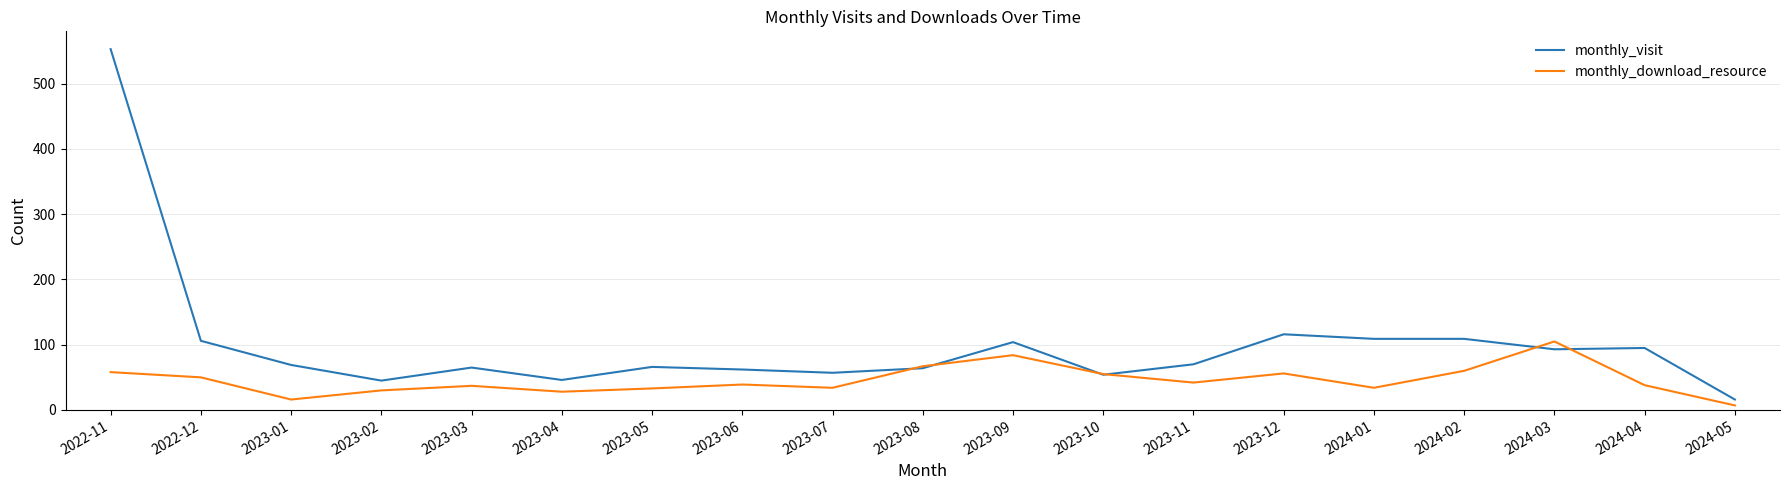

At 2023-04, list the series in order from largest to smallest.

monthly_visit, monthly_download_resource